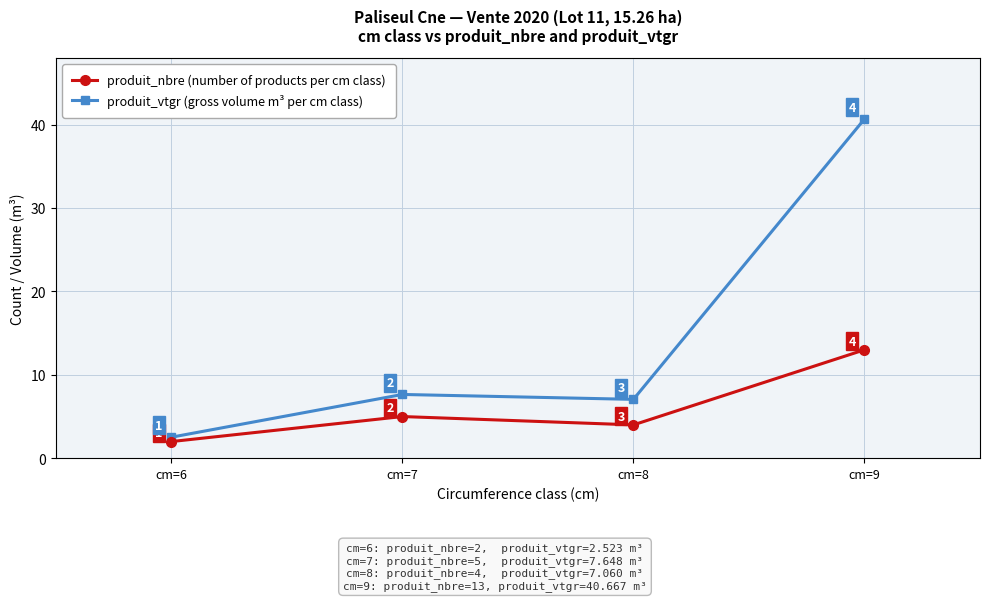

What is the value of the produit_nbre (number of products per cm class) point at the 1st from the left?

2.0